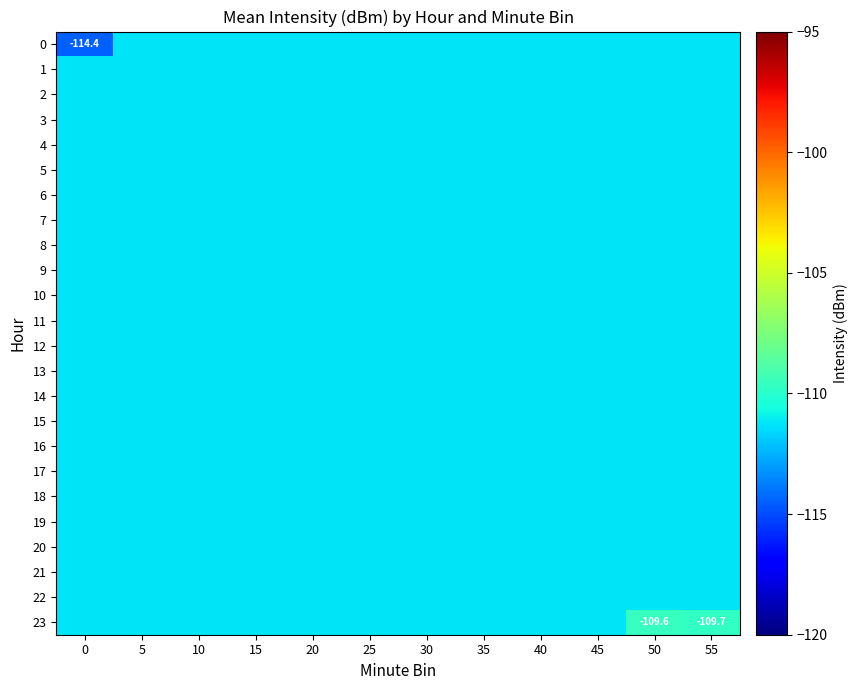

What is the sum of the 3 values at 35 and 50?

-222.5